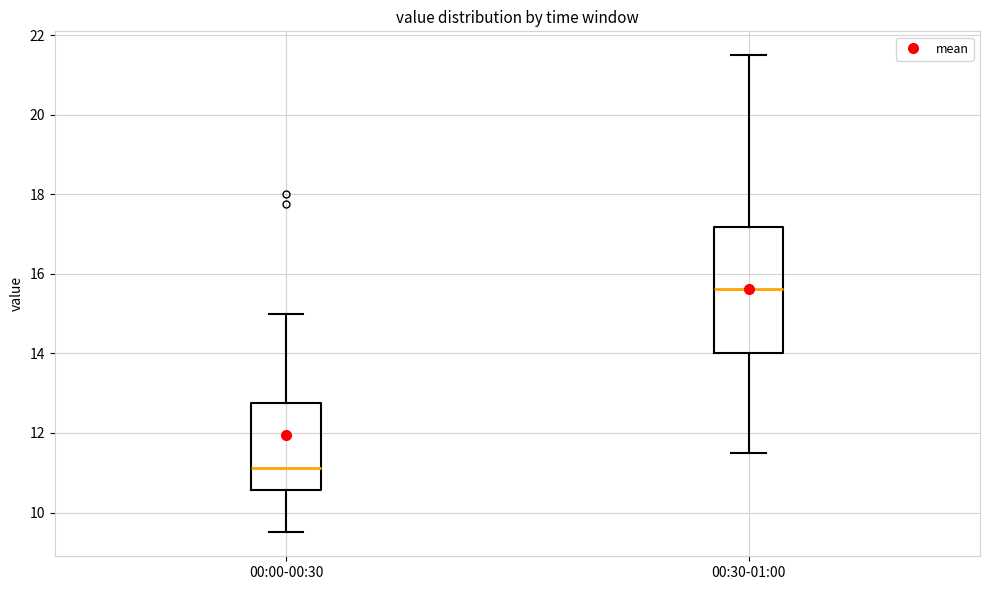

Reading left to right, transcribe this box plot: for each box, give where its median line is, the range the box spans, and where its two whiskers end, as read against the y-axis. The values are not printed on the chart, so give them approximately, as read against the axis.

00:00-00:30: median 11.2, box 10.6 to 12.8, whiskers 9.6 to 15.0
00:30-01:00: median 15.6, box 14.0 to 17.2, whiskers 11.6 to 21.6